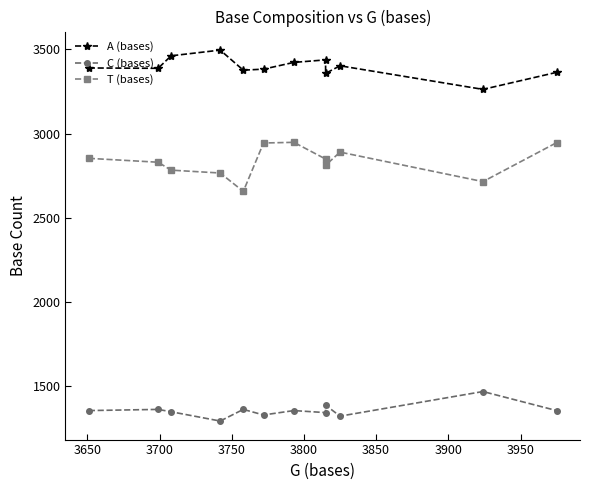

What is the minimum value for C (bases)?

1295